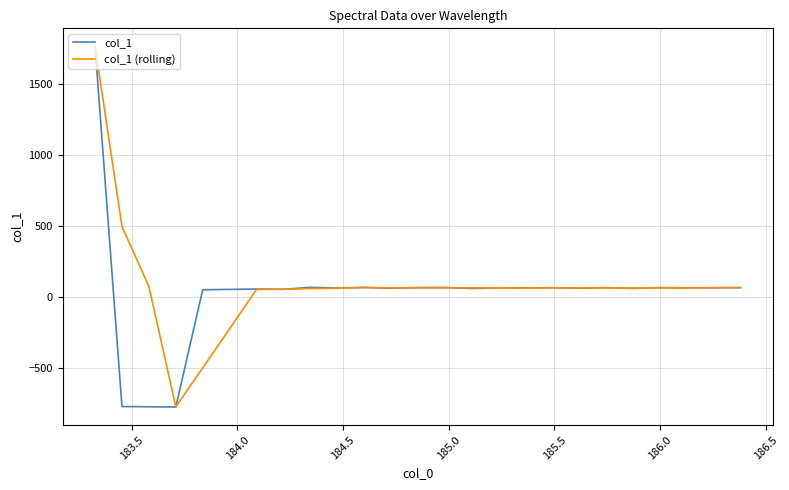

What is the maximum value for col_1?

1768.3